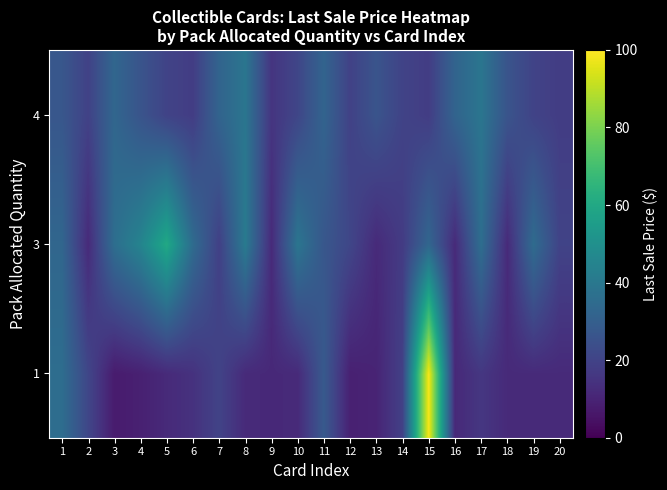

Reading left to right, extract all data points from this chart.

1: 1=35.8	2=21.0	3=7.5	4=9.1	5=12.0	6=14.4	7=20.0	8=12.0	9=11.5	10=12.0	11=28.0	12=9.1	13=10.1	14=19.2	15=98.7	16=11.6	17=16.0	18=12.0	19=12.0	20=12.0
3: 1=33.0	2=12.0	3=36.0	4=45.0	5=60.0	6=35.0	7=18.9	8=41.0	9=12.0	10=39.0	11=27.0	12=21.0	13=12.0	14=17.5	15=33.0	16=12.0	17=36.0	18=12.0	19=35.0	20=20.0
4: 1=27.0	2=19.5	3=33.0	4=26.0	5=20.0	6=18.0	7=32.0	8=39.0	9=15.4	10=21.0	11=32.0	12=19.5	13=26.0	14=20.0	15=18.0	16=32.0	17=39.0	18=26.0	19=20.0	20=18.0